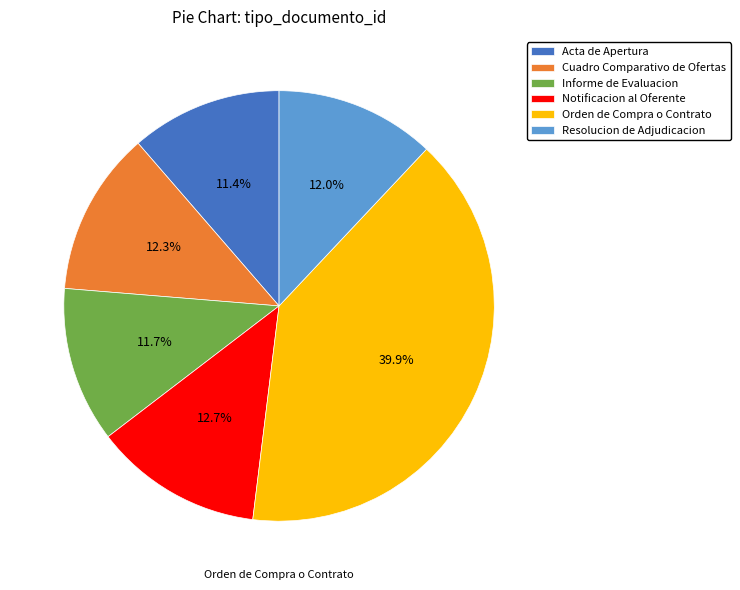

Is there any slice that represents more than half of the pie?

No